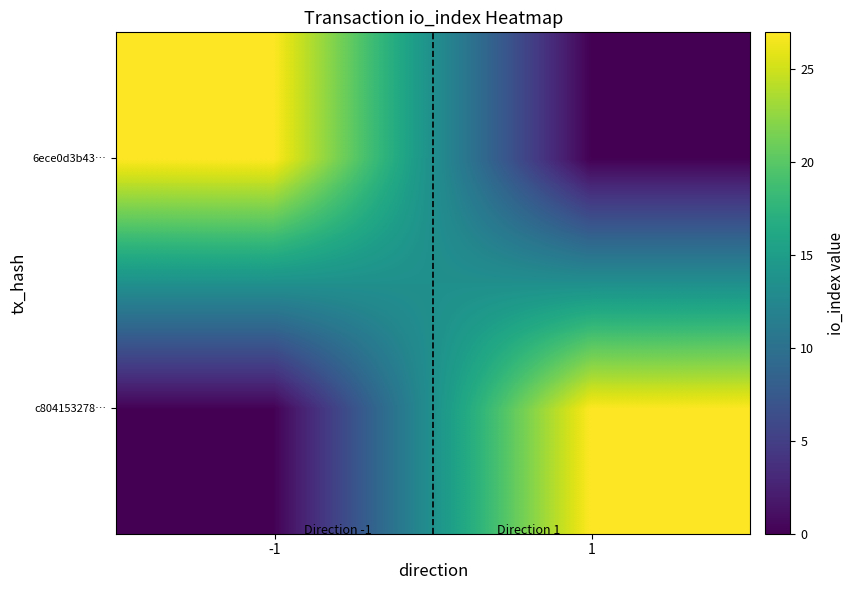

Reading right to left, extract all data points from this chart.

c804153278…: 1=27	-1=0
6ece0d3b43…: 1=0	-1=27